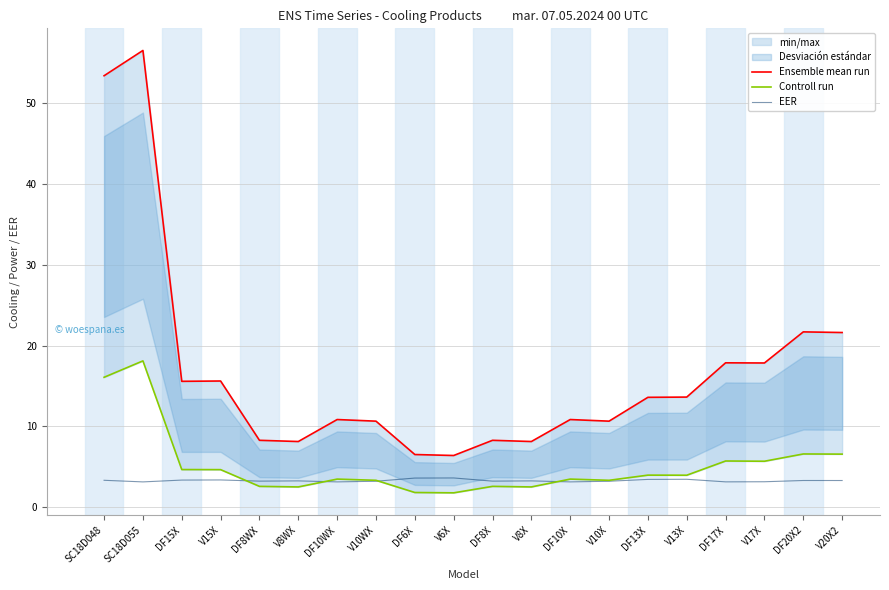

True or false: EER has a value of 1.6 at V8WX.

False